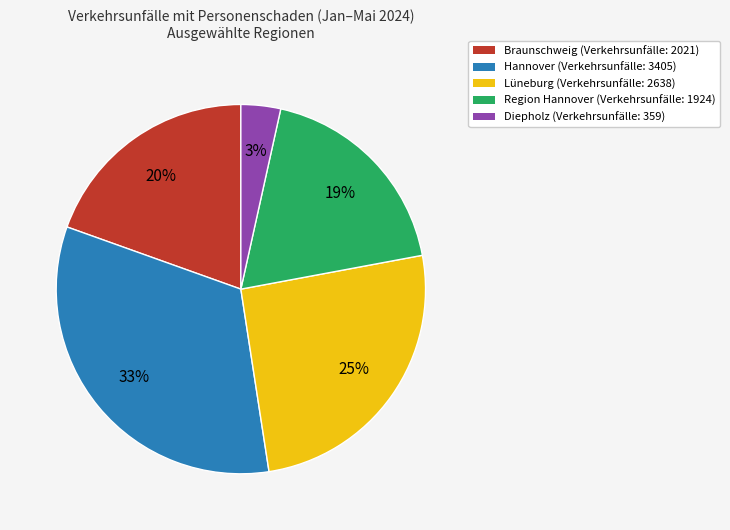

Do Lüneburg (Verkehrsunfälle: 2638) and Diepholz (Verkehrsunfälle: 359) together represent more than half of the pie?

No